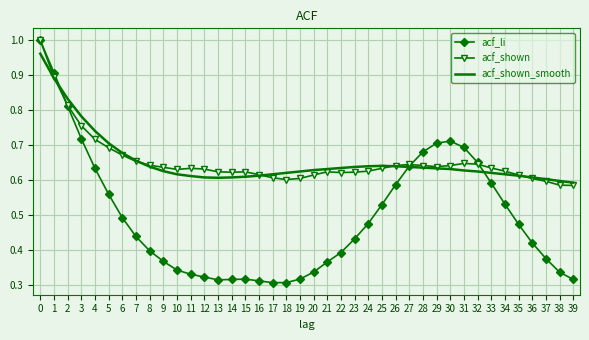

The acf_shown series shows 0.3 at 21. True or false?

False